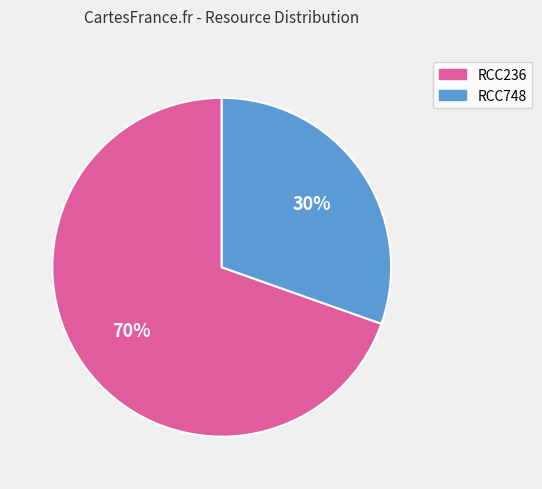

How many segments does this pie chart have?

2